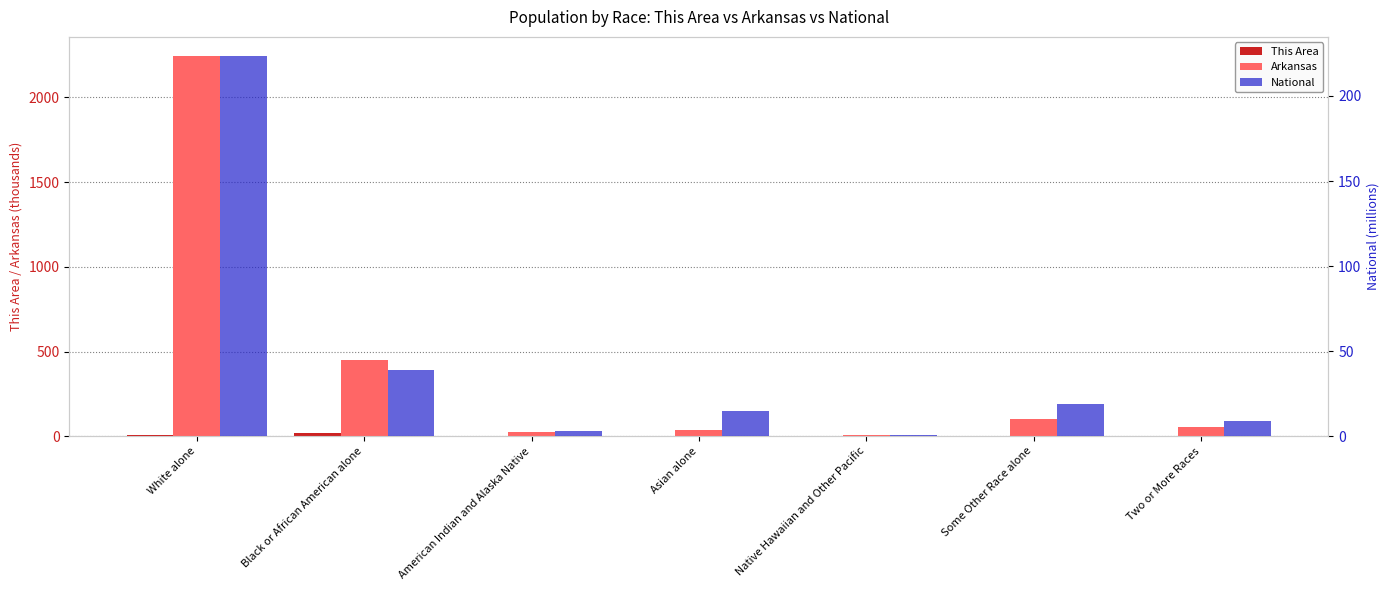

At which label does National first exceed 14?

White alone